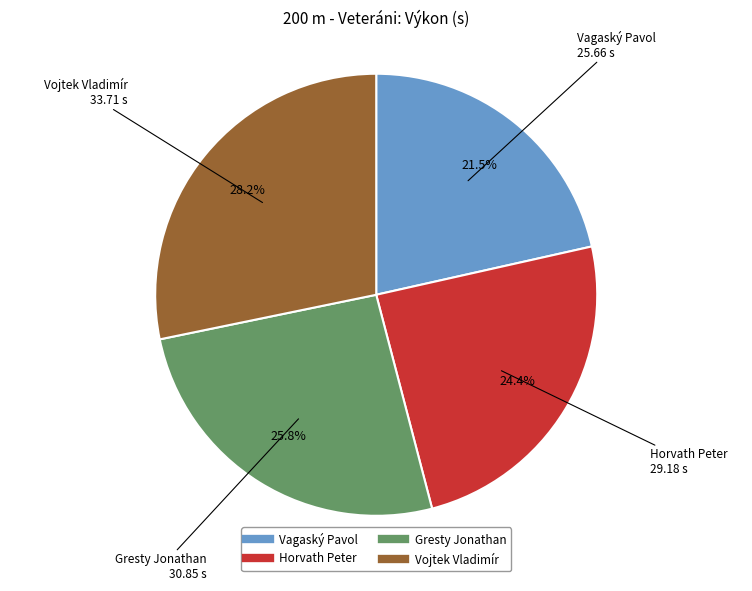

How many segments does this pie chart have?

4